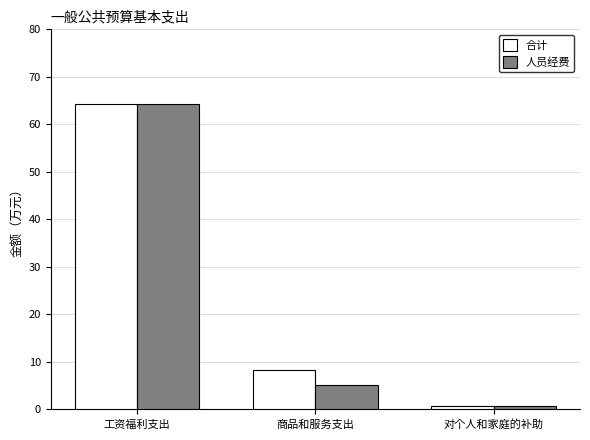

Count the number of categories in the chart.

3